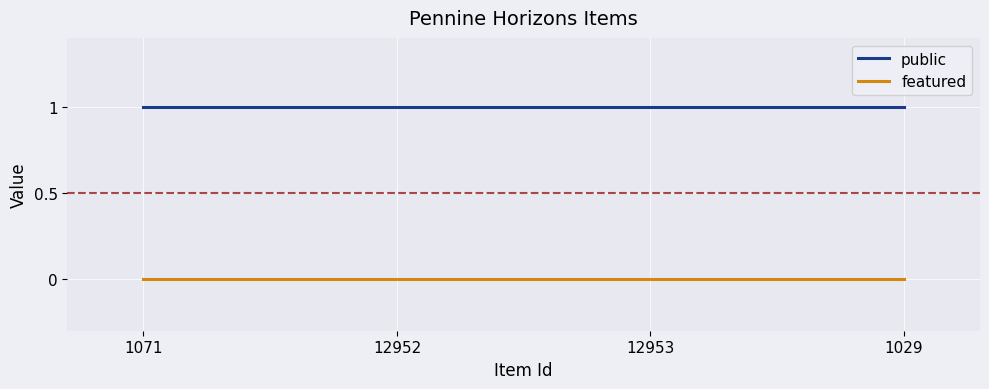

How many lines are shown in the chart?

2